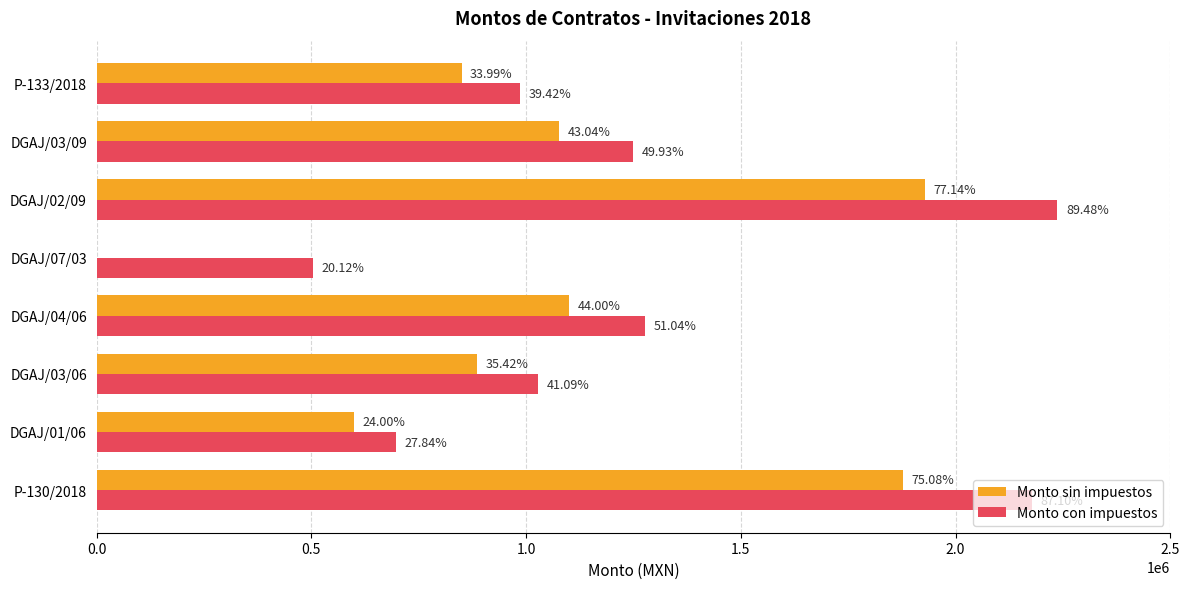

What are all the series names shown in the legend?

Monto sin impuestos, Monto con impuestos